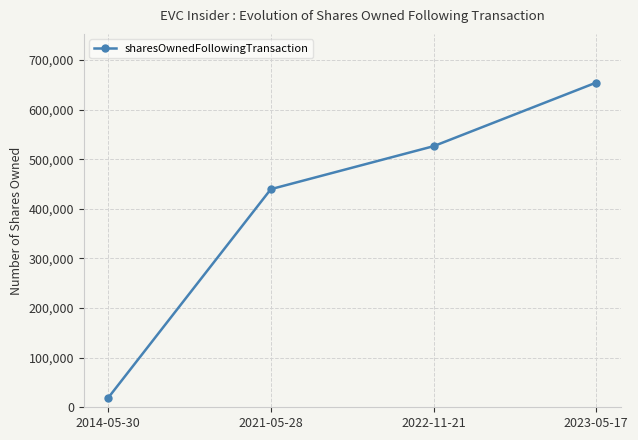

What is the change in value from 2021-05-28 to 2023-05-17?

+214834